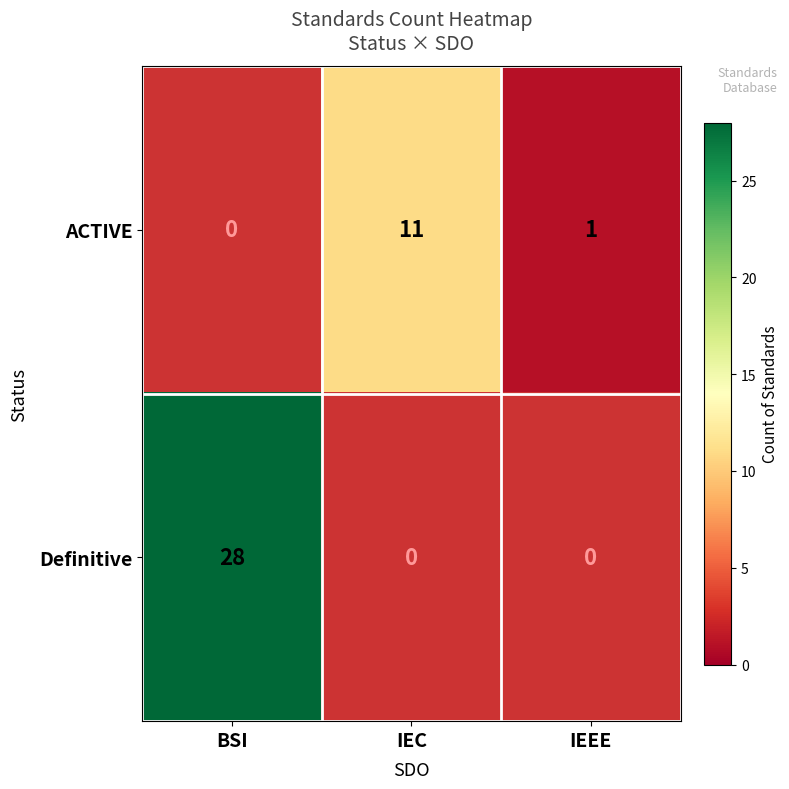

List the series in order of their overall mean, highest first.

Definitive, ACTIVE